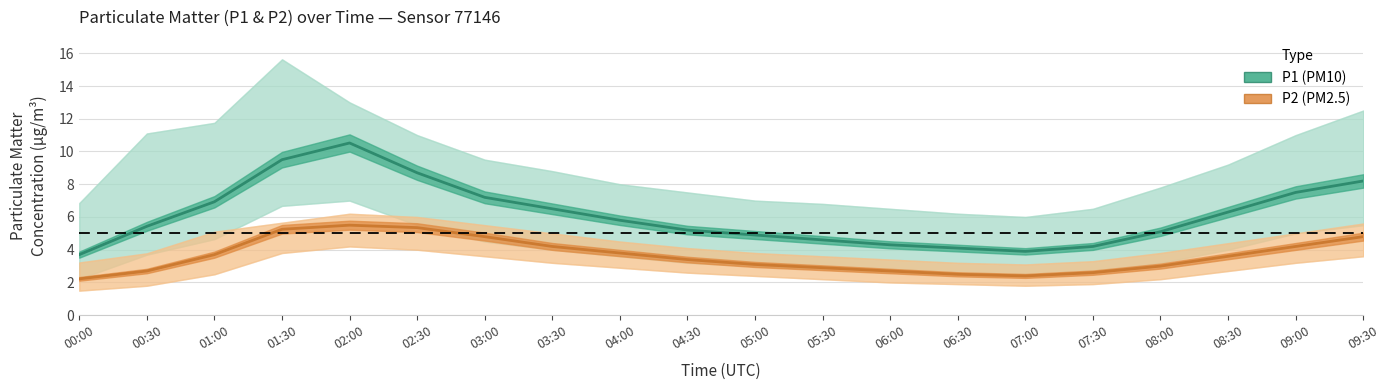

Where does the P2 (PM2.5) series first go above 3?

01:00